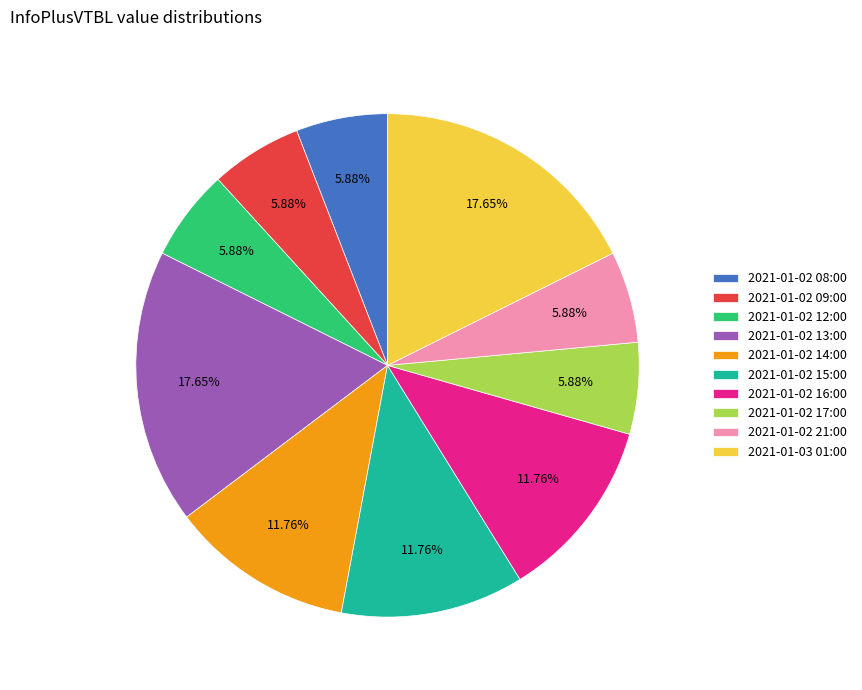

The 2021-01-02 14:00 slice represents 1% of the pie. True or false?

False